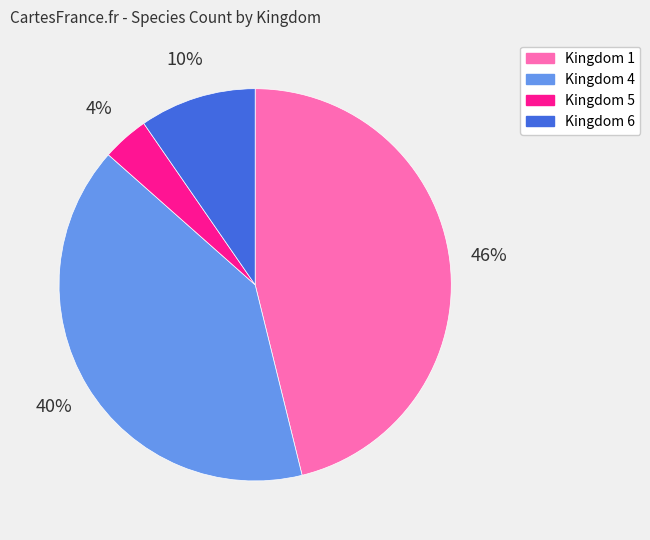

To the nearest percent, what is the difference between the largest and smallest slice percentages?

42%